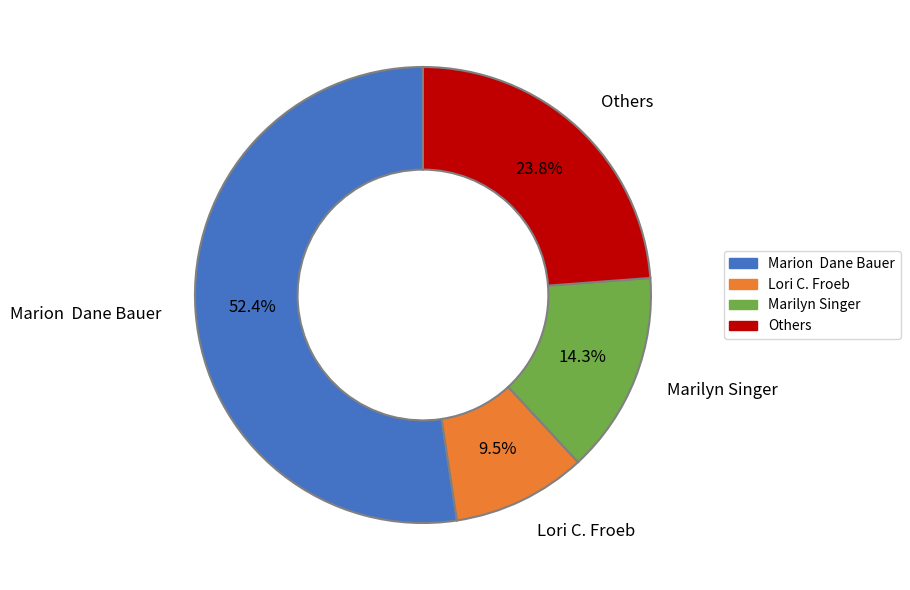

What is the majority slice?

Marion Dane Bauer